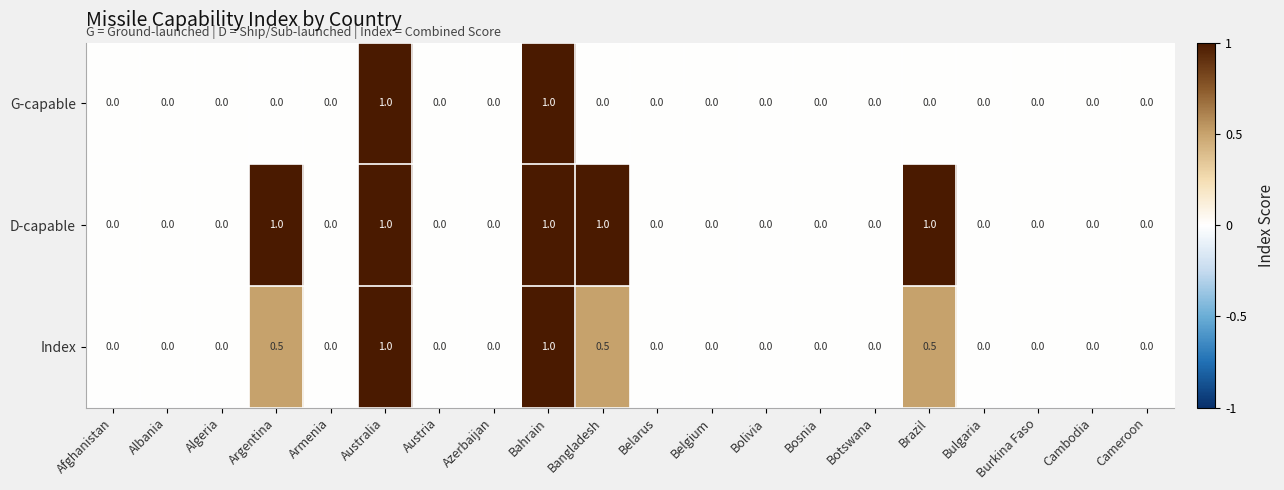

Is it true that Index equals 0.8 at Bangladesh?

False